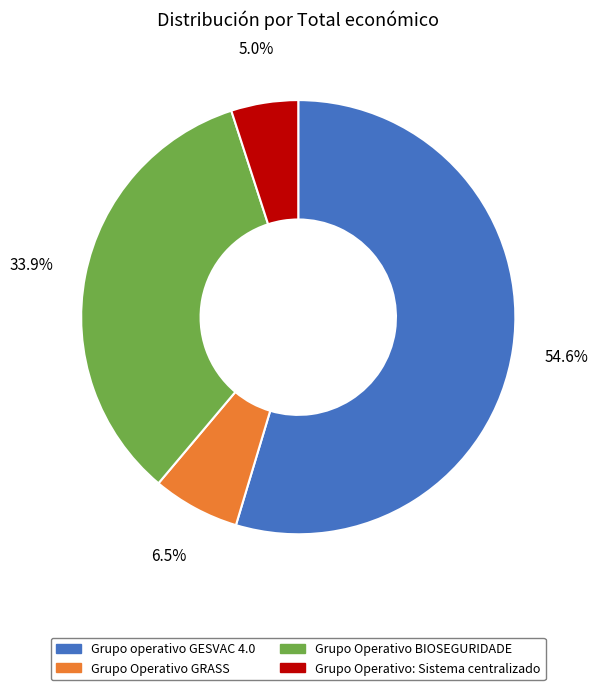

Count the number of slices in the pie.

4